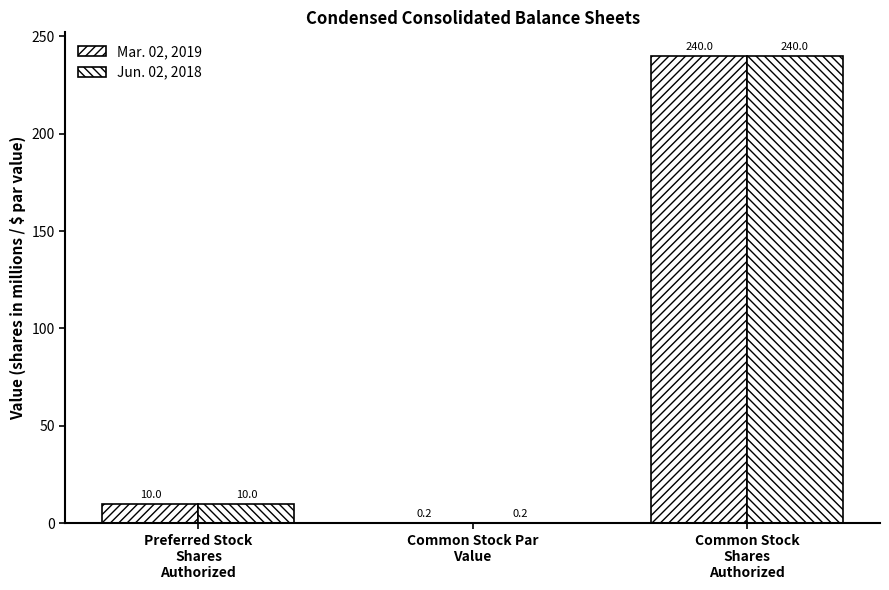

Is it true that Jun. 02, 2018 equals 0.2 at Common Stock Par
Value?

True